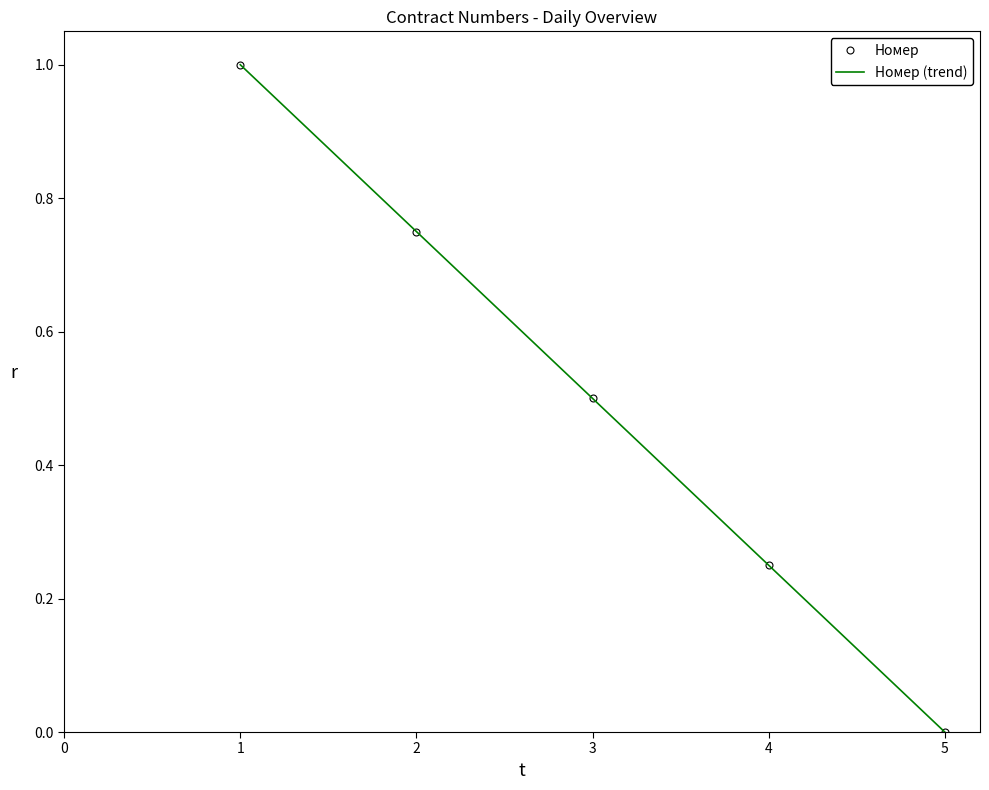

What is the average value of the Номер (trend) series?

0.5